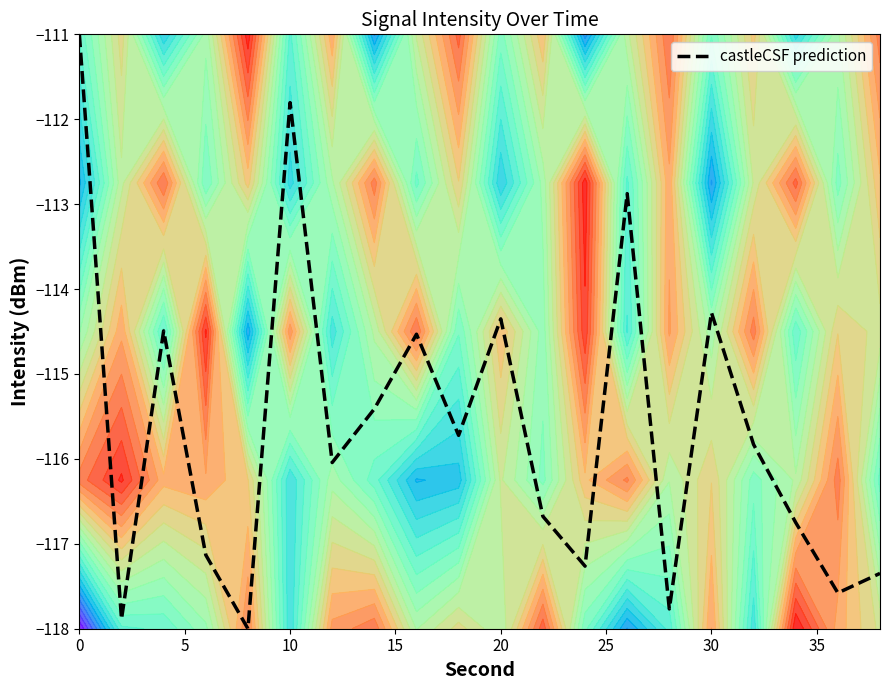

True or false: there are more than 0 points higher than both neighbors.

True